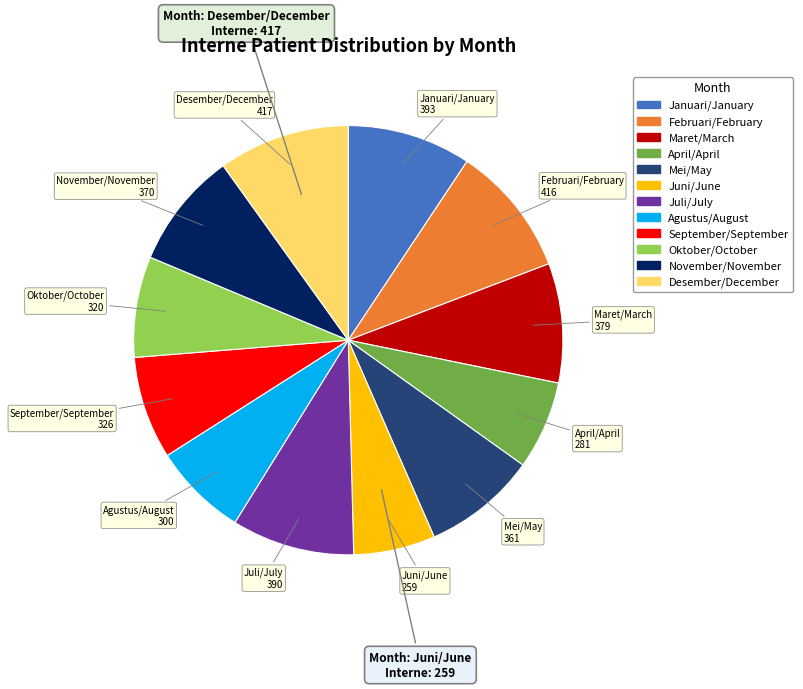

Which slice is the smallest?

Juni/June